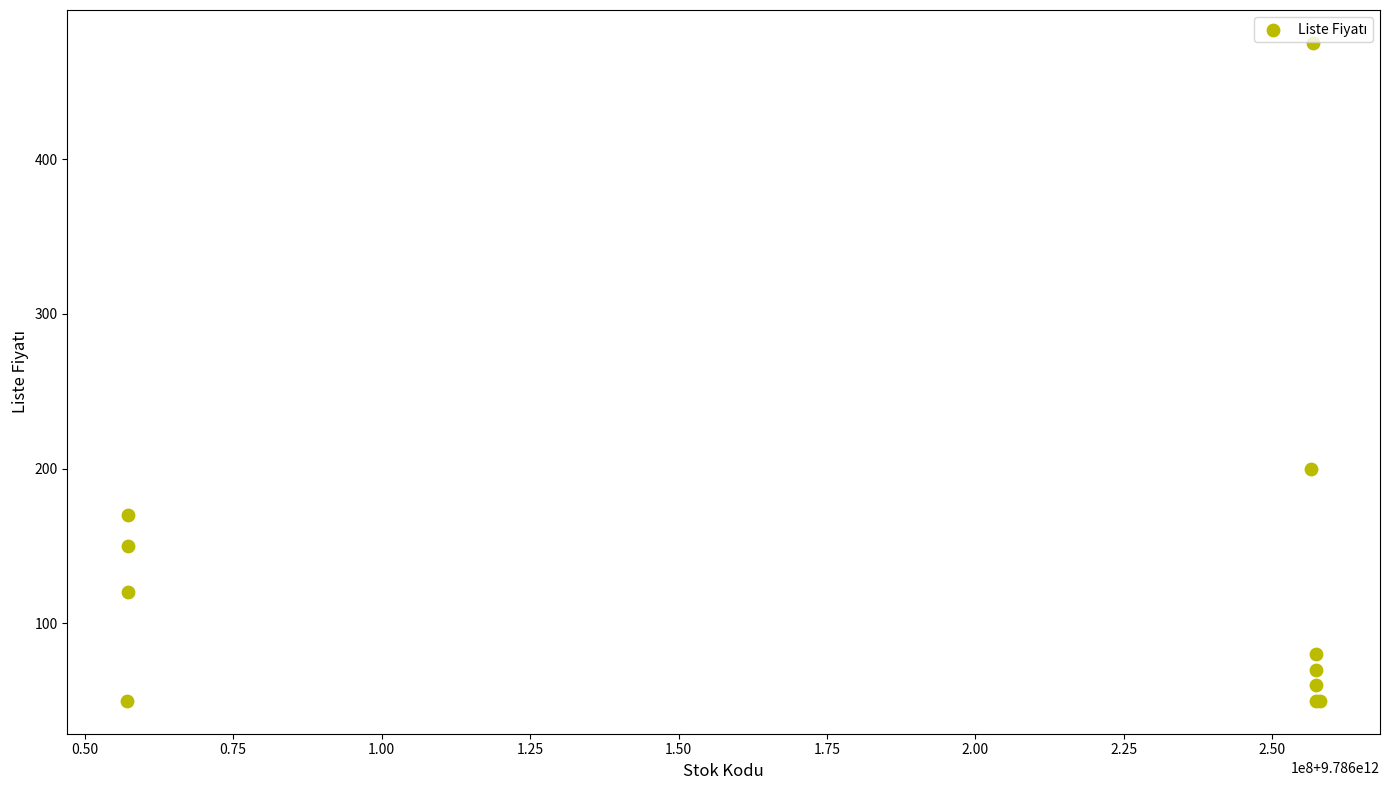

What Y value in the scatter plot is closest to 262?

200